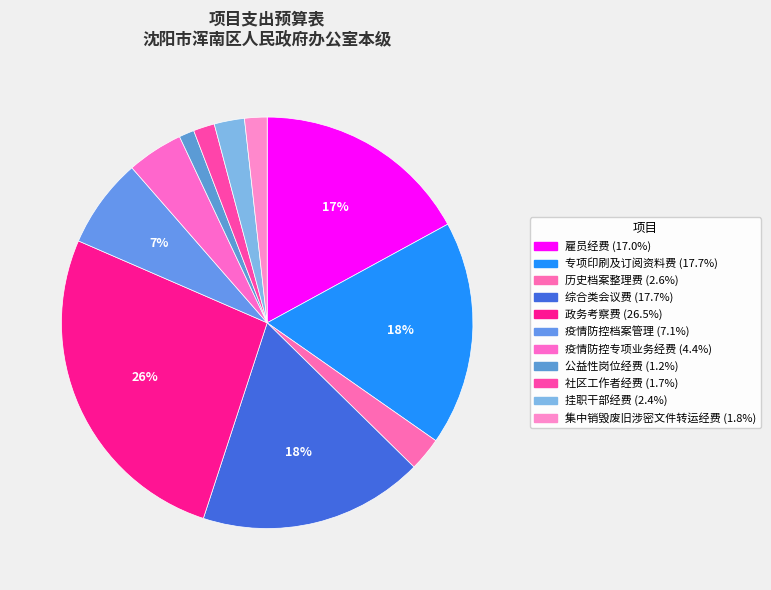

What is the ratio of the value at 疫情防控专项业务经费 to the value at 挂职干部经费?

1.9